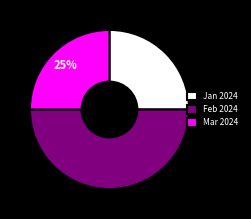

Which category has the biggest portion of the pie?

Feb 2024